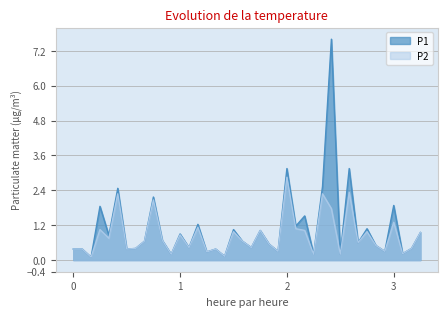

Is it true that P1 equals 0.5 at 00:10?

False